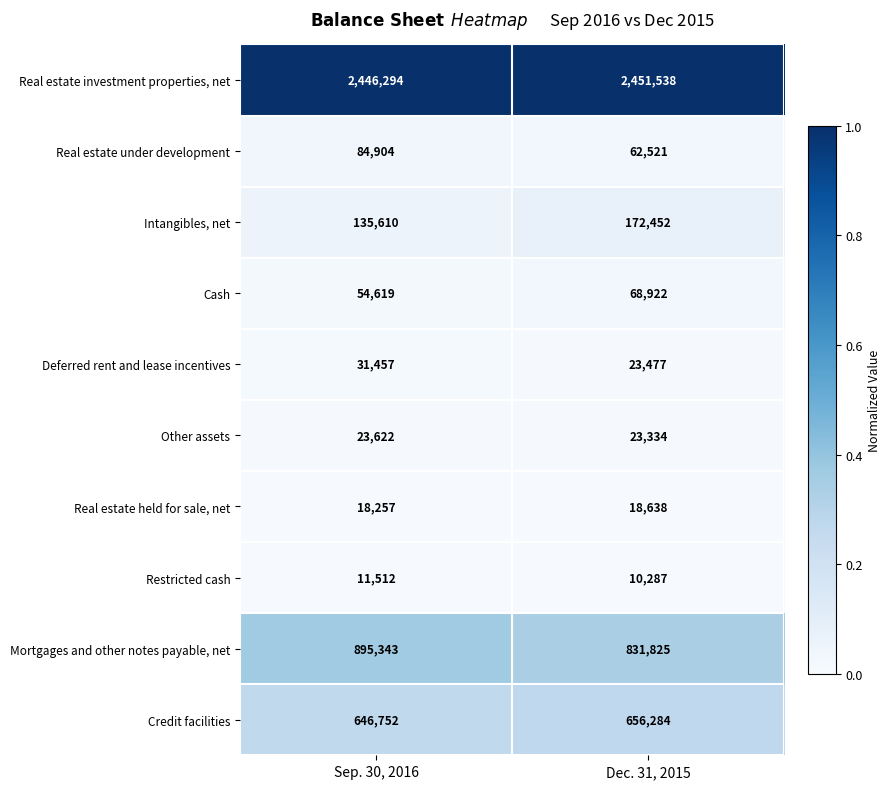

Reading right to left, list all the values displayed in this chart.

Real estate investment properties, net: 2451538	2446294
Real estate under development: 62521	84904
Intangibles, net: 172452	135610
Cash: 68922	54619
Deferred rent and lease incentives: 23477	31457
Other assets: 23334	23622
Real estate held for sale, net: 18638	18257
Restricted cash: 10287	11512
Mortgages and other notes payable, net: 831825	895343
Credit facilities: 656284	646752